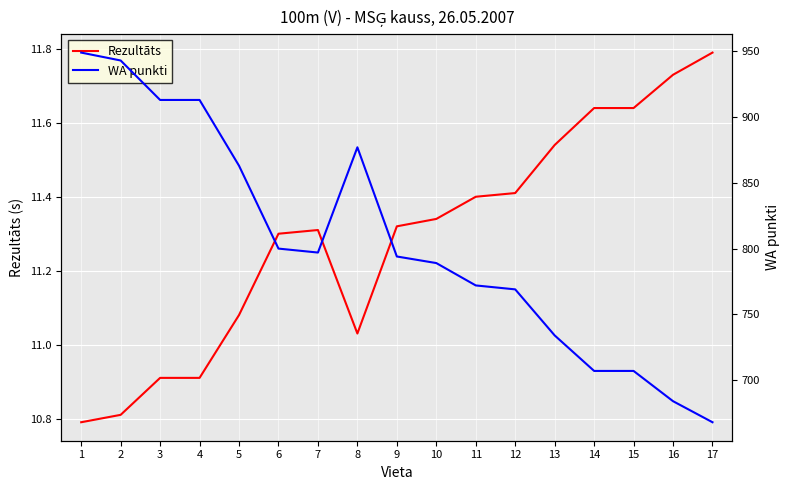

What is the maximum value for WA punkti?

949.0